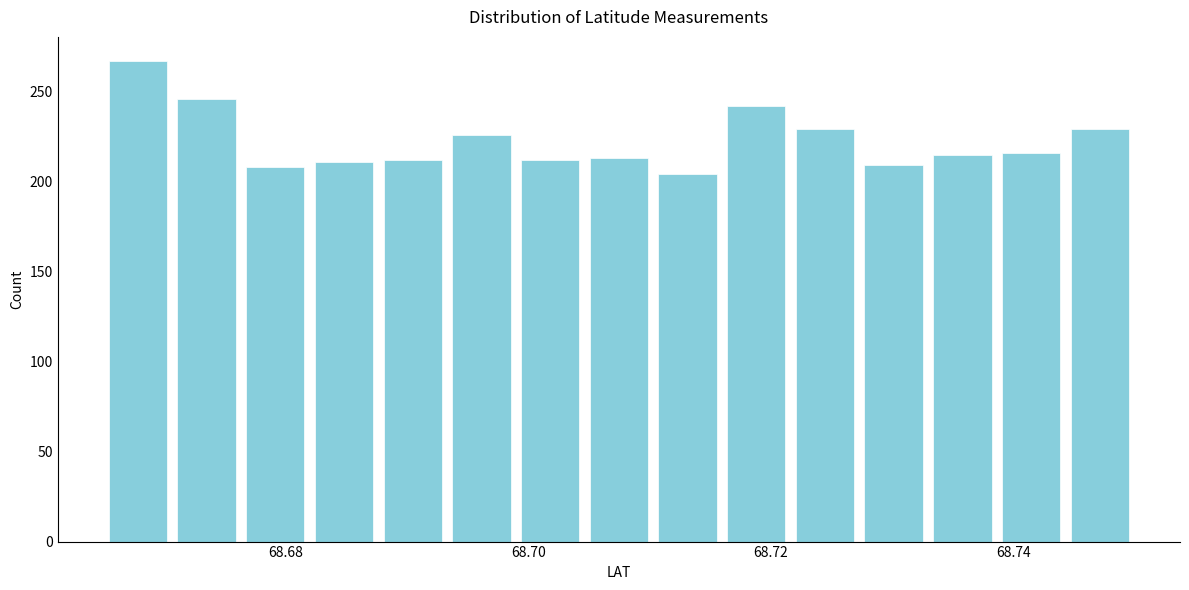

Around what value on the x-axis is the tallest bar? Give the approximate position of its centre, as read against the axis.

68.668